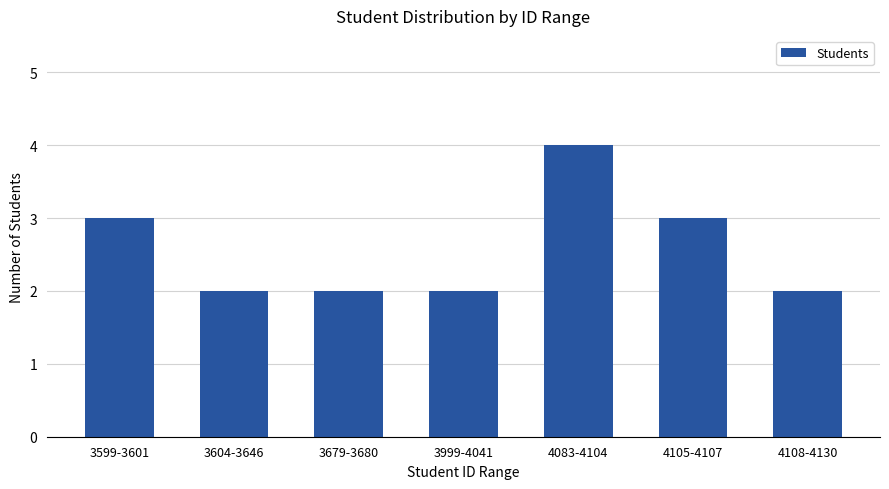

What is the maximum value shown in the chart?

4